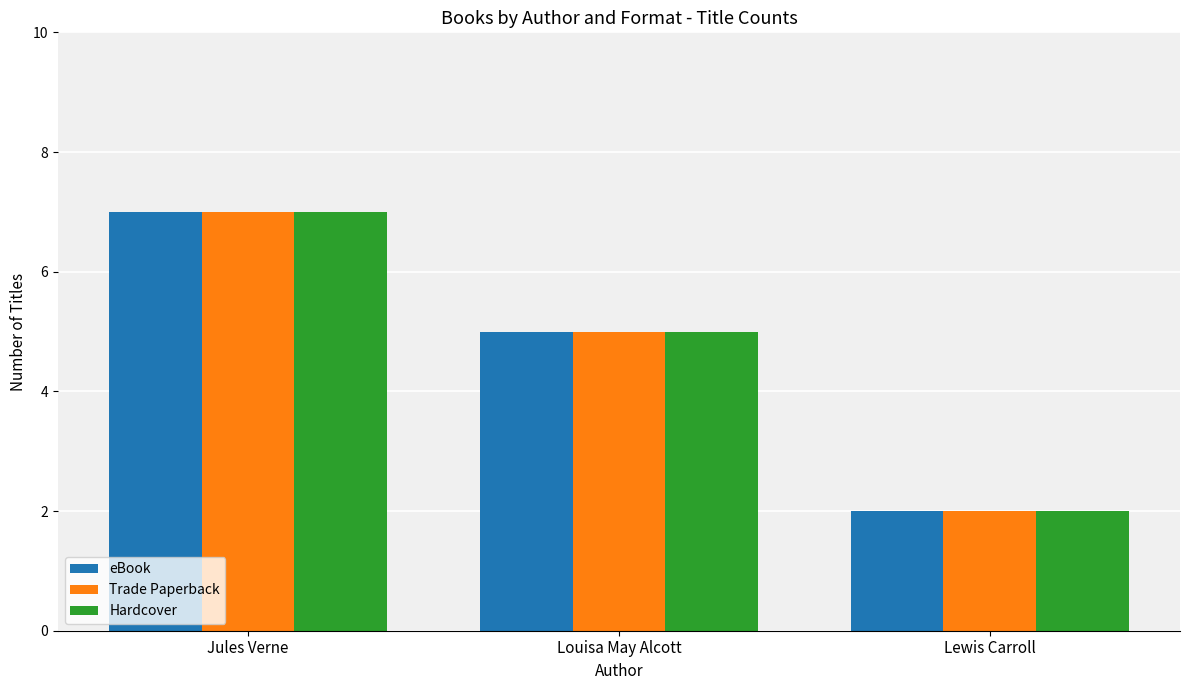

At which category does the chart reach its peak across all series?

Jules Verne